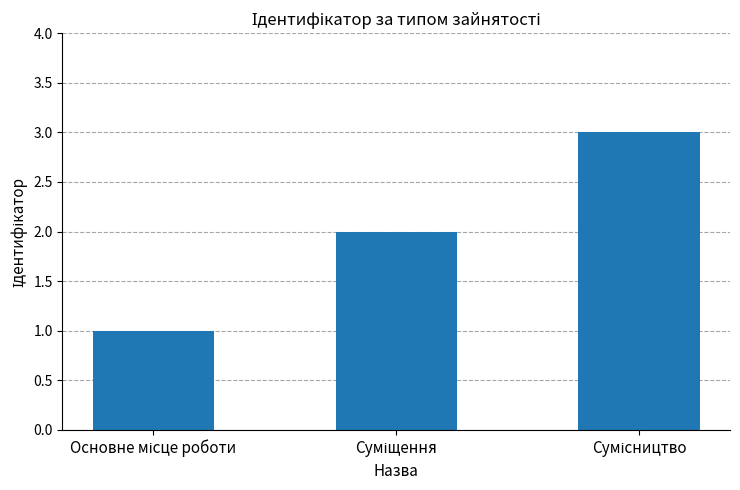

Are the bars horizontal?

No